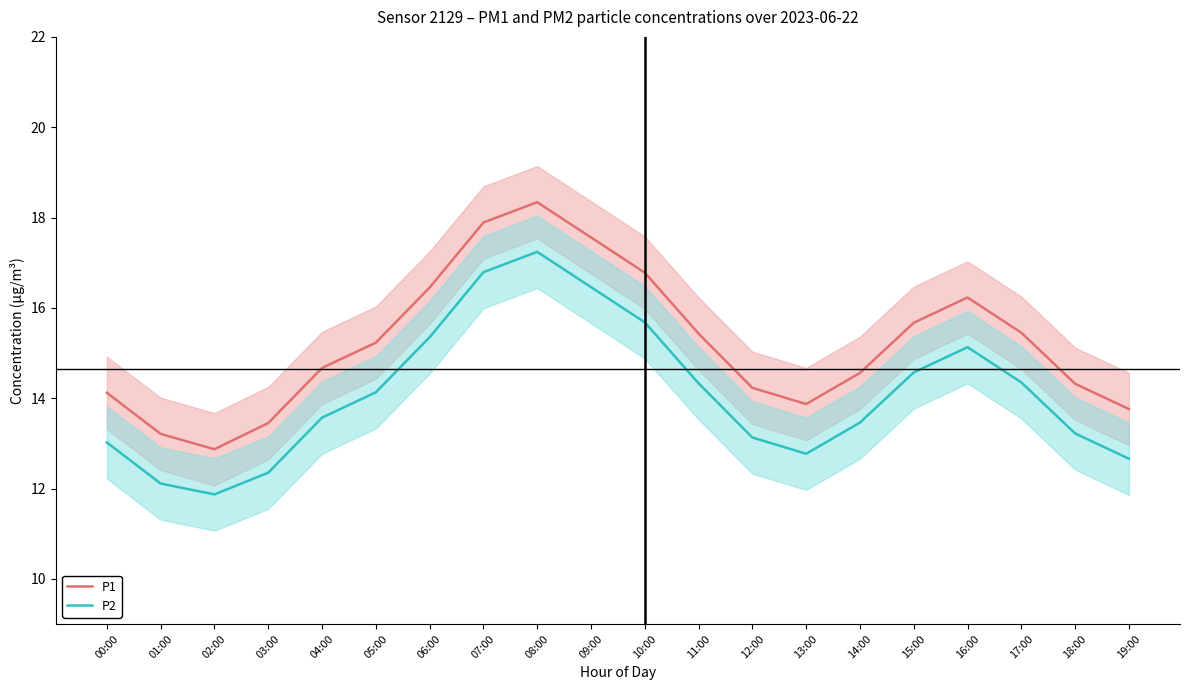

The P1 series shows 14.6 at 14:00. True or false?

True